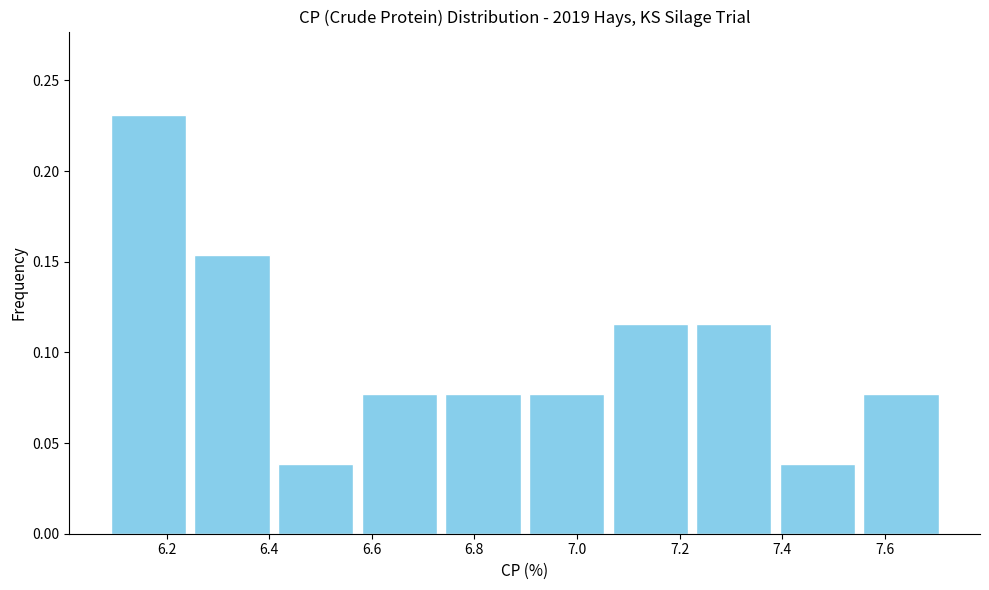

How tall is the bar that spans 7.22 to 7.38 on the x-axis? Neither the bar edges nor the heights are printed on the chart, so give them approximately, as read against the axes.

0.115